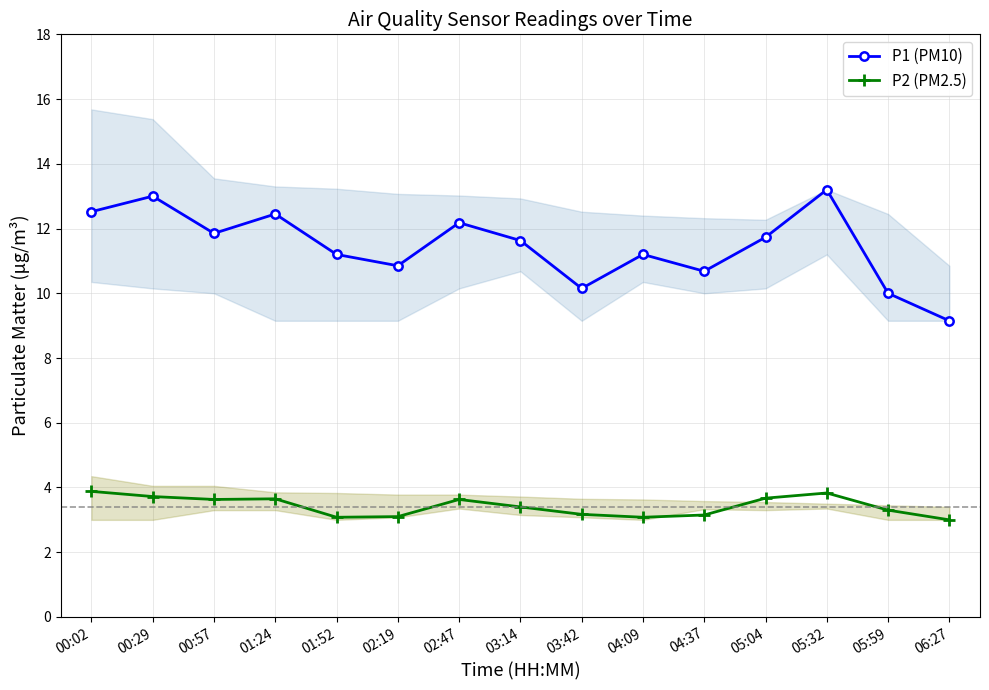

Reading right to left, what are all the values shown in this chart?

P1 (PM10): 9.2	10.0	13.2	11.7	10.7	11.2	10.2	11.6	12.2	10.8	11.2	12.4	11.8	13.0	12.5
P2 (PM2.5): 3.0	3.3	3.8	3.7	3.1	3.1	3.2	3.4	3.6	3.1	3.1	3.6	3.6	3.7	3.9